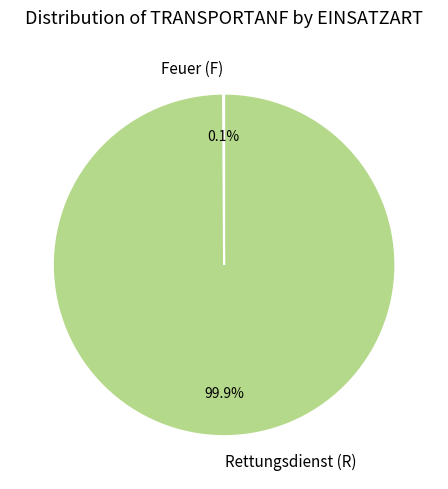

Does Rettungsdienst (R) represent more than half of the total?

Yes